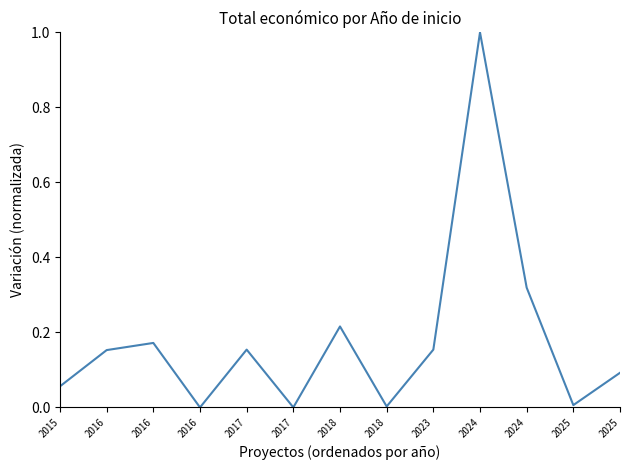

How many lines are shown in the chart?

1